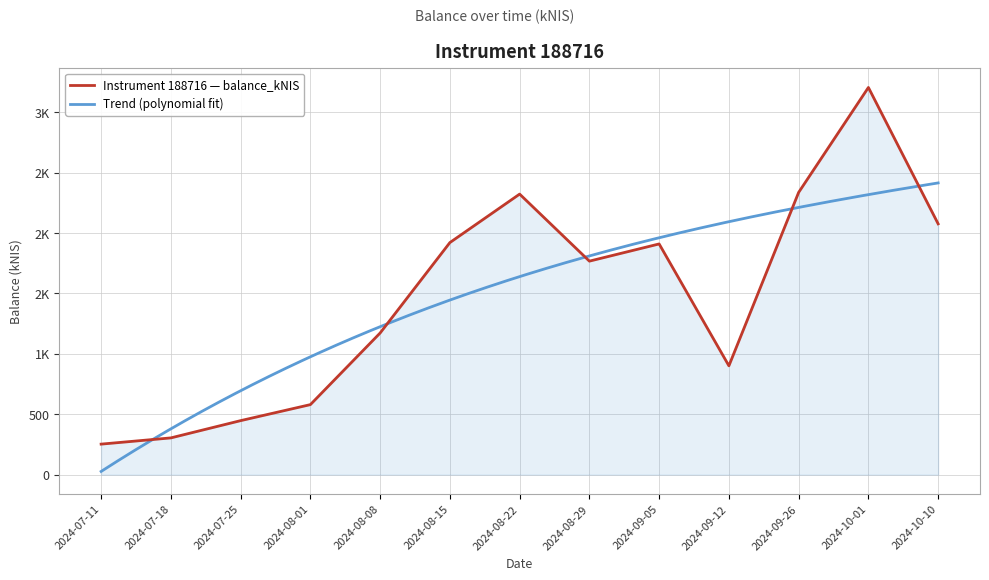

Which label corresponds to the largest value in the chart?

2024-10-01